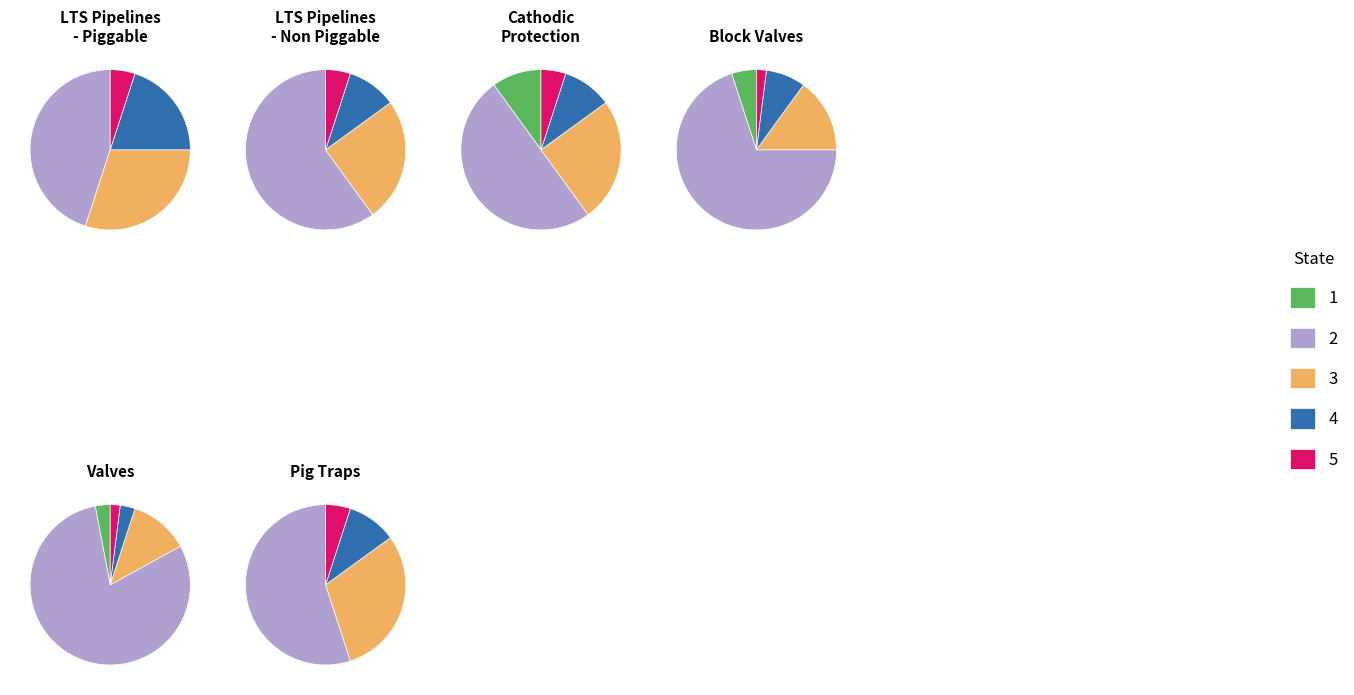

To the nearest percent, what is the average slice percentage?

20%